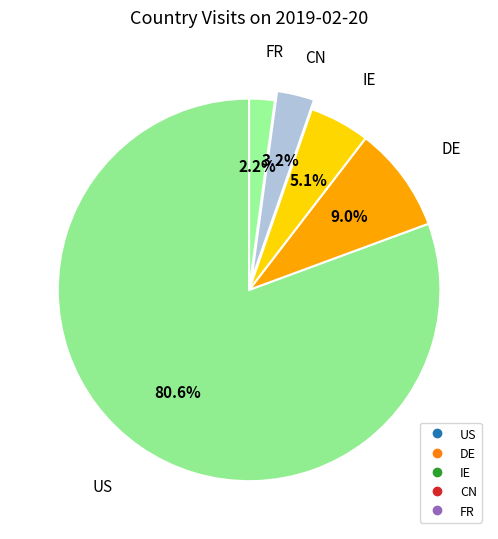

How many segments does this pie chart have?

5